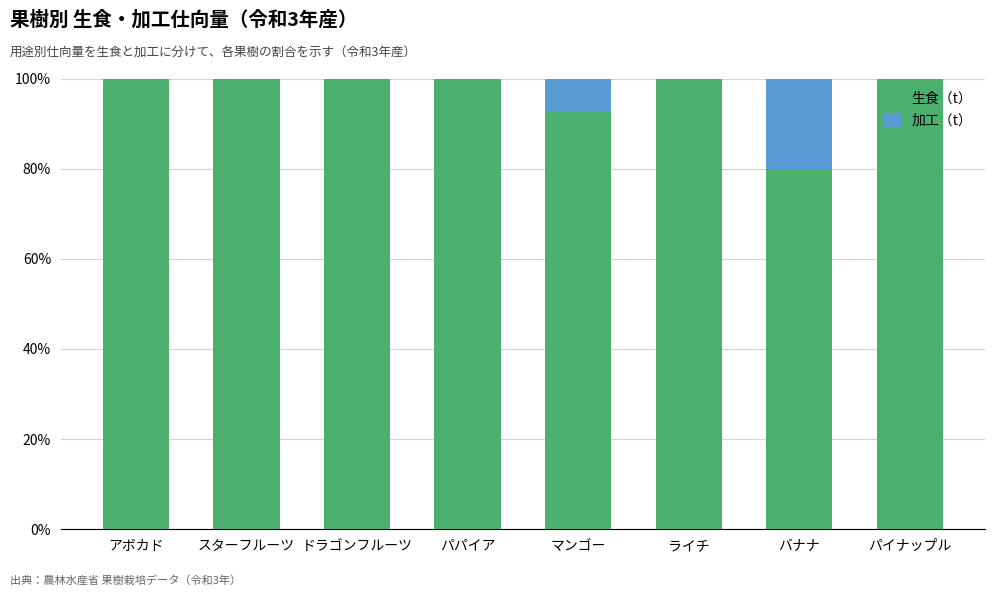

The 生食（t） series shows 100.0 at パパイア. True or false?

True